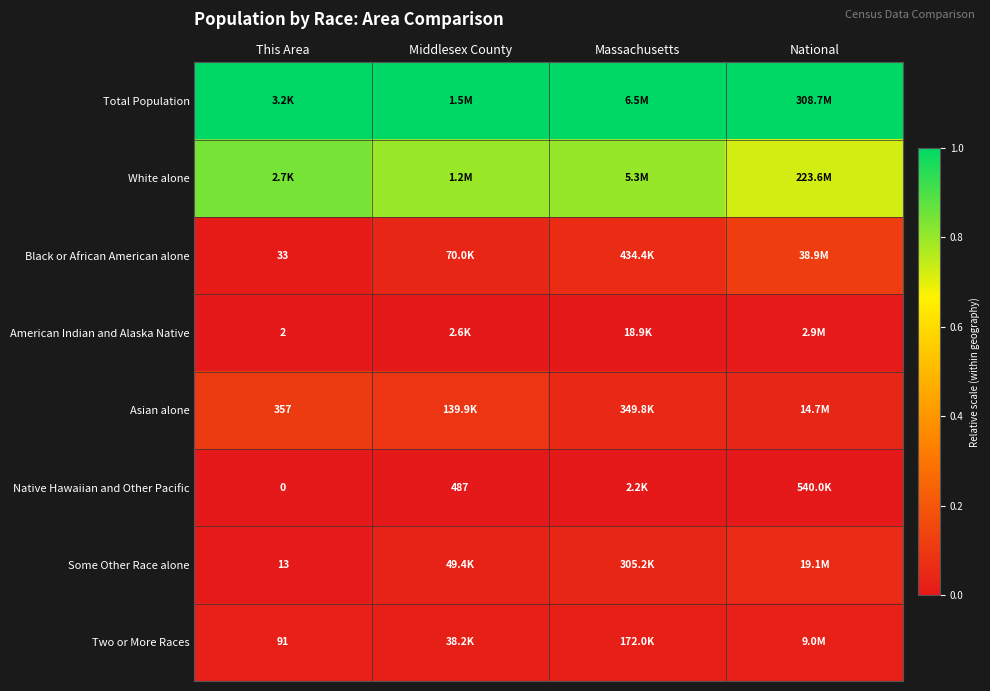

Between National and Middlesex County, which is larger?

National